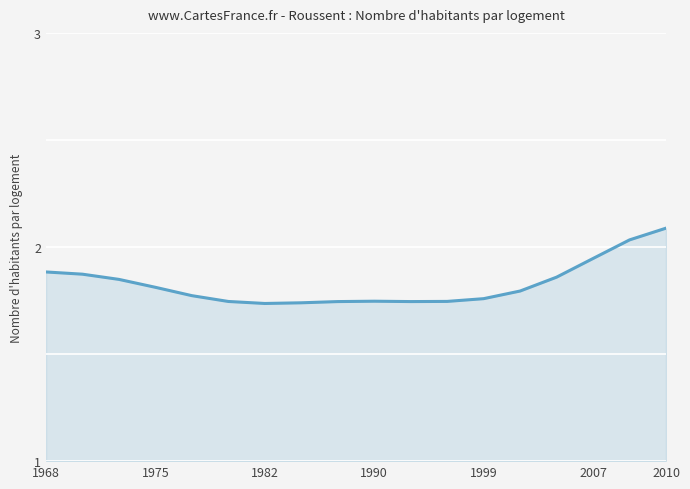

What is the greatest value displayed?

2.1